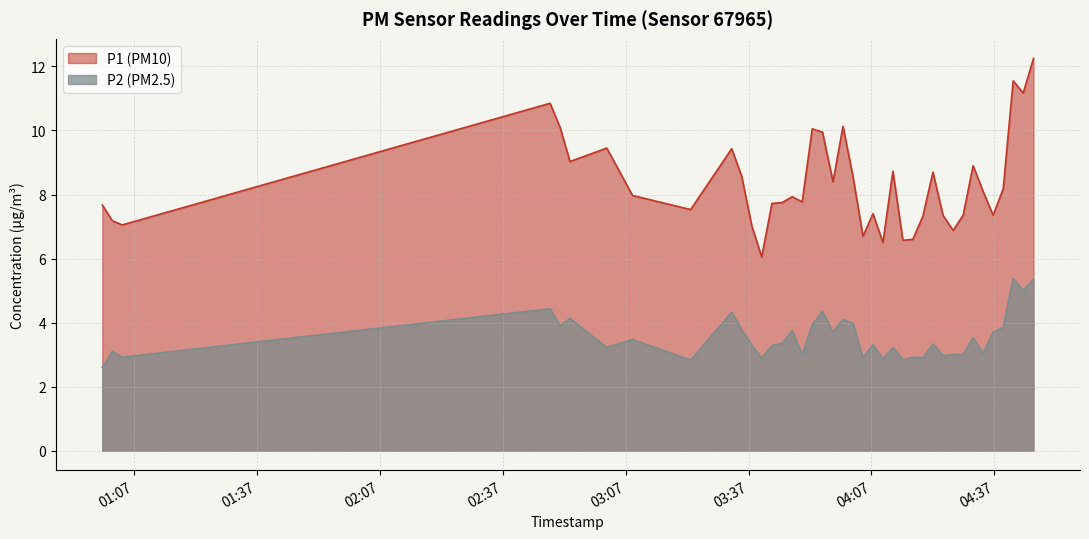

What is the sum of the P2 values at 2024-03-23T04:22:02 and 2024-03-23T00:59:14?

5.9